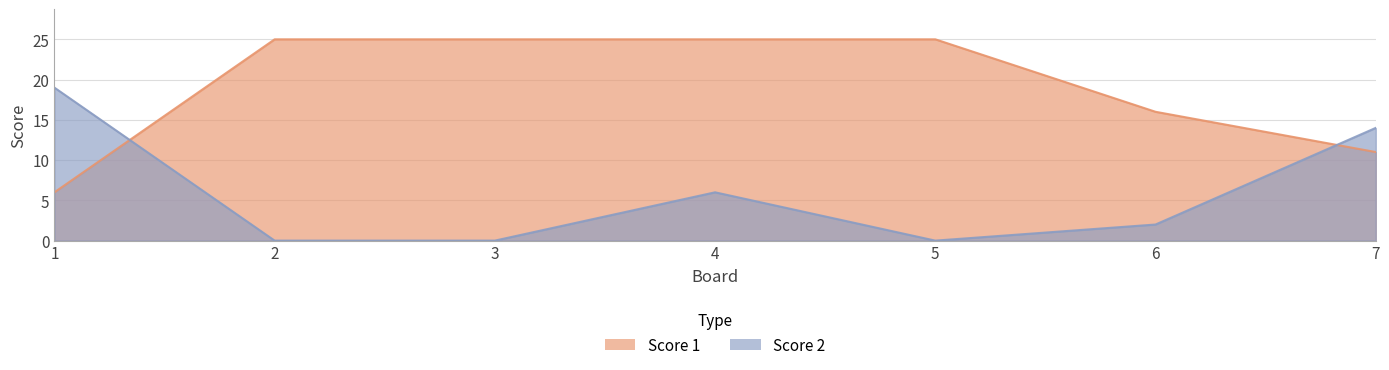

What is the lowest value of the Score 1 series?

6